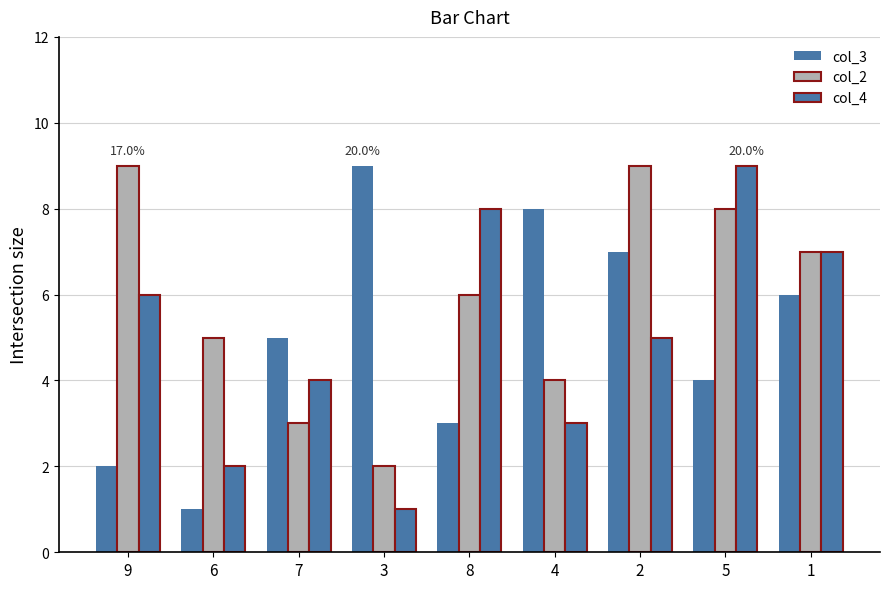

How many bars are there in total?

27